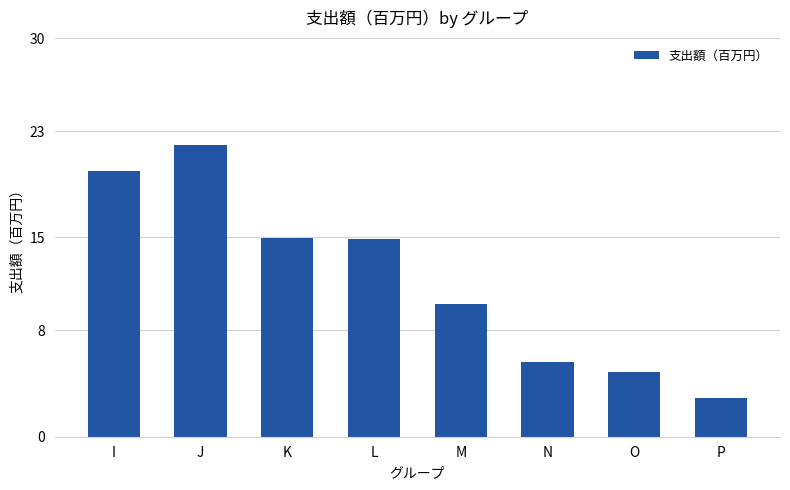

What is the value of the 7th bar from the left?

4.9